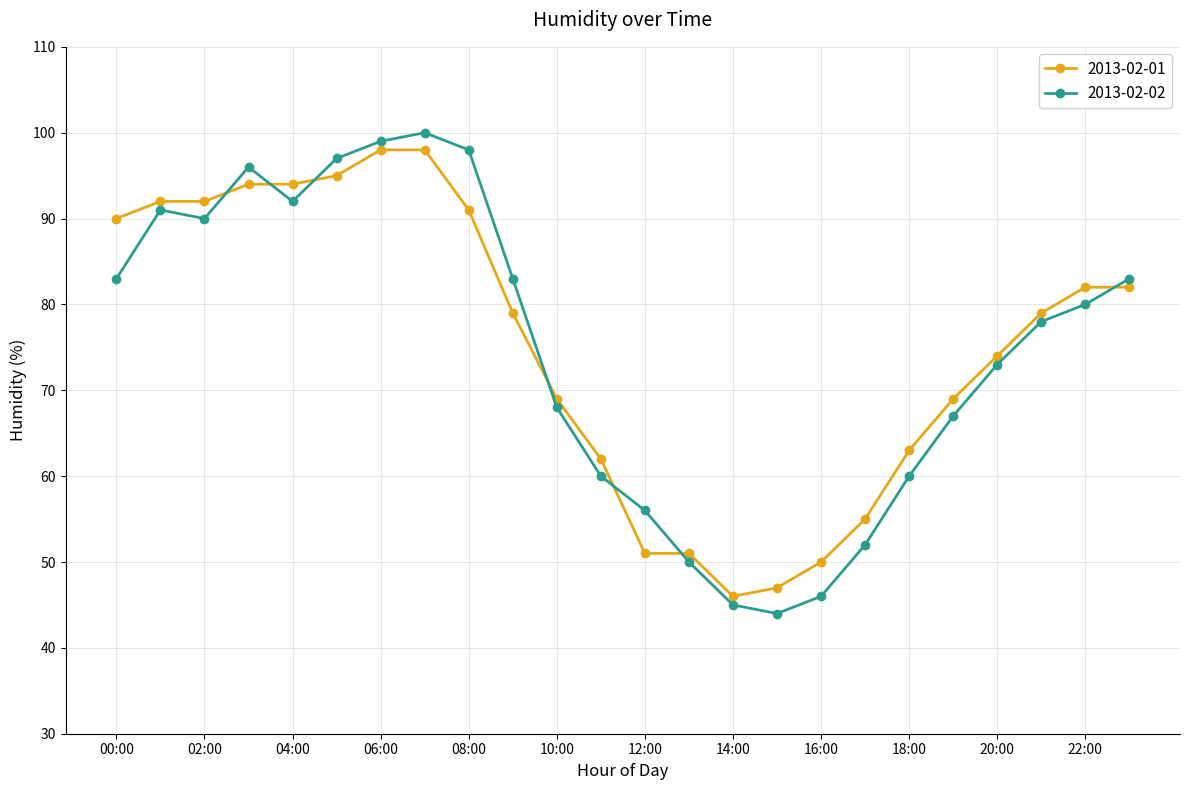

What is the sum of all 2013-02-01 values?

1803